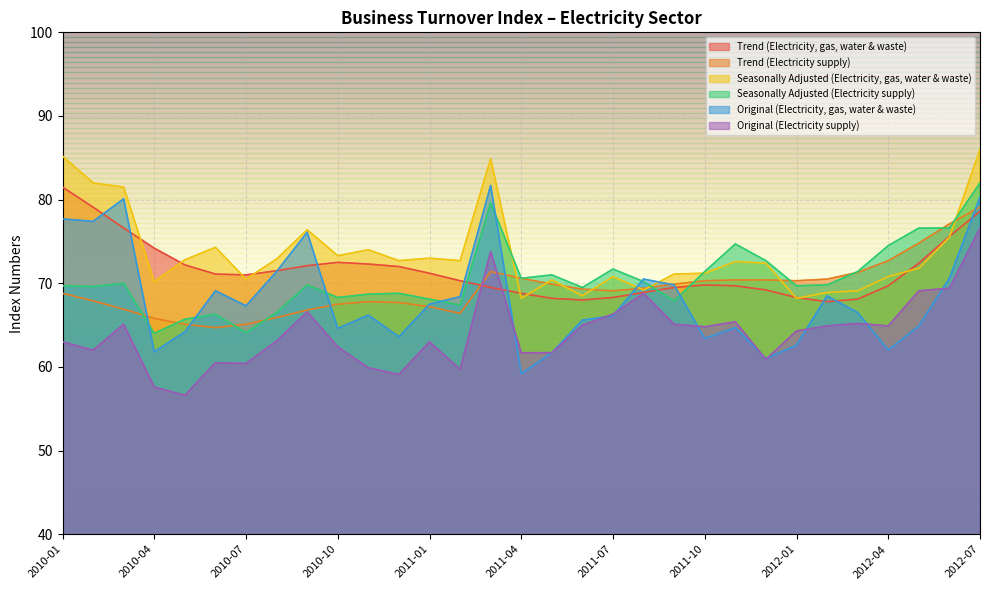

How many data points does each series have?

31